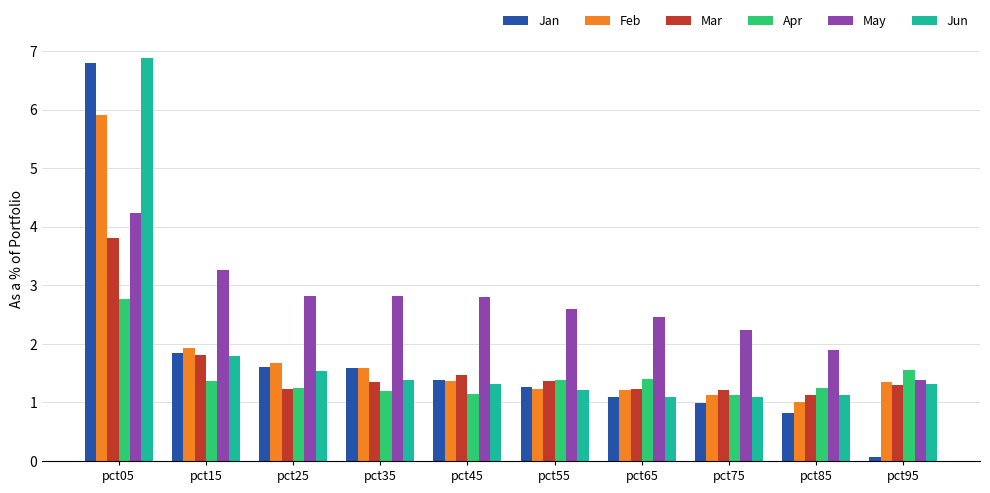

What is the greatest value displayed?

6.9